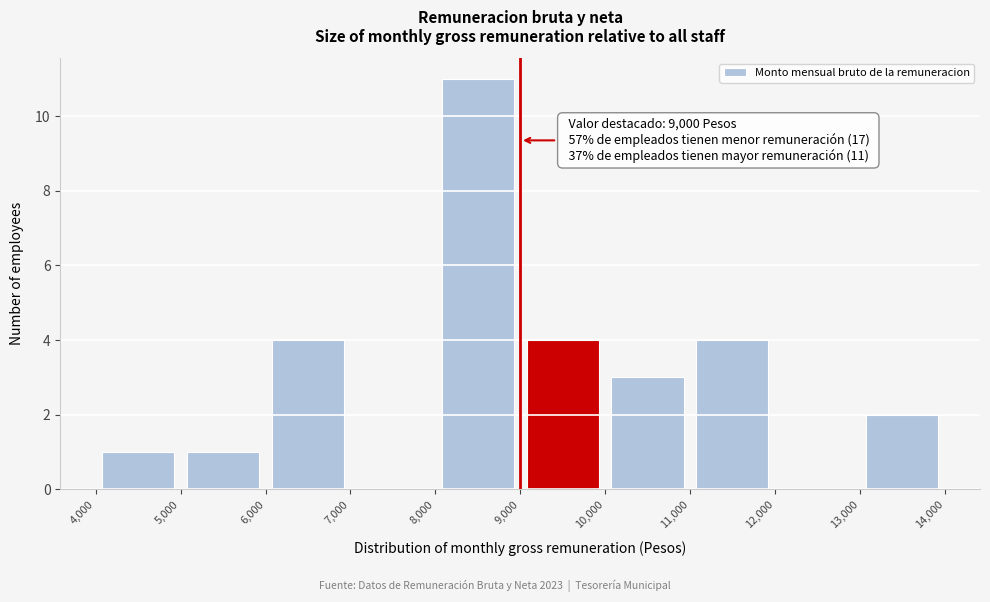

Which range on the x-axis has the tallest bar?

8,000 to 9,000